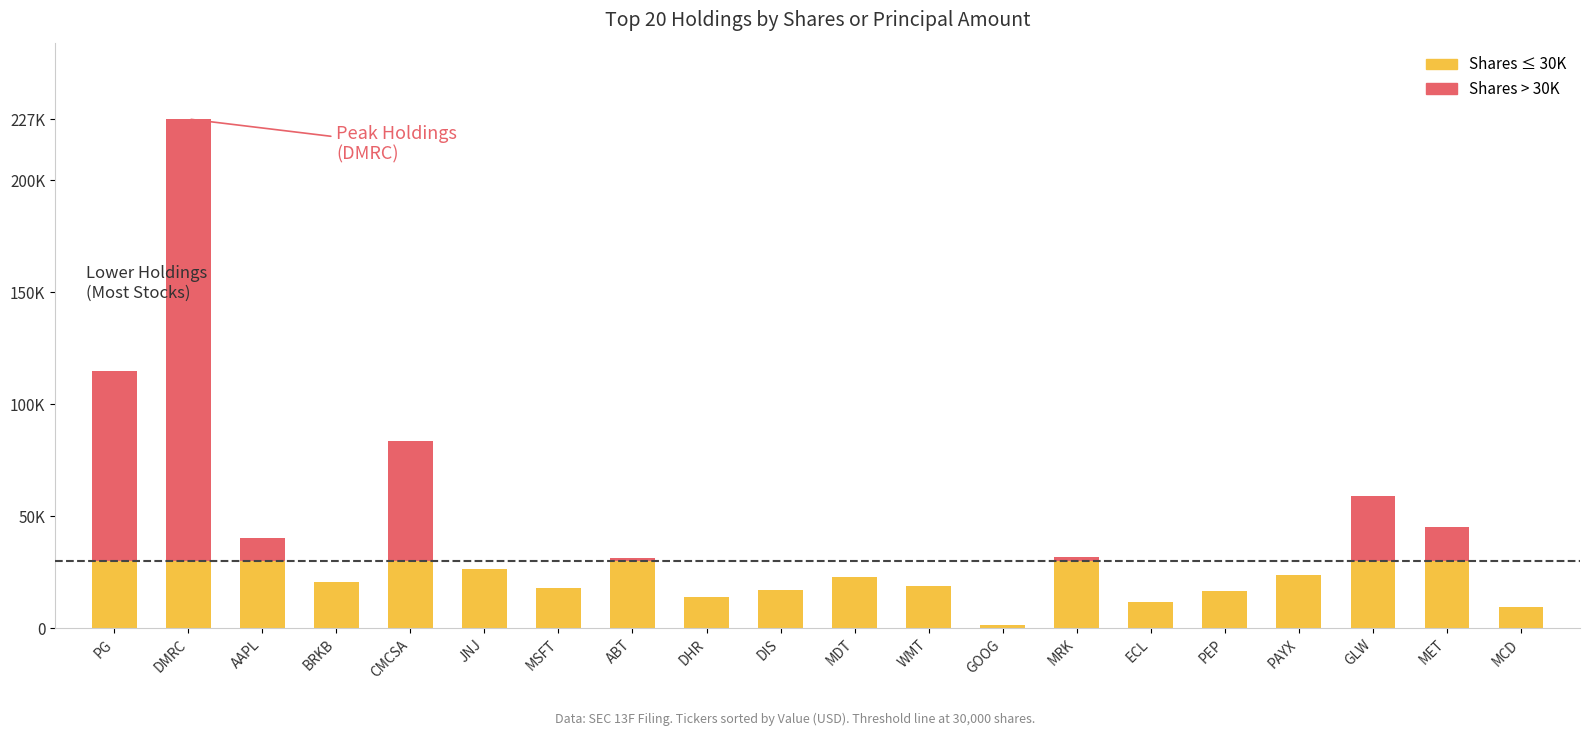

The value of Shares (base) at MDT is 30233. True or false?

False